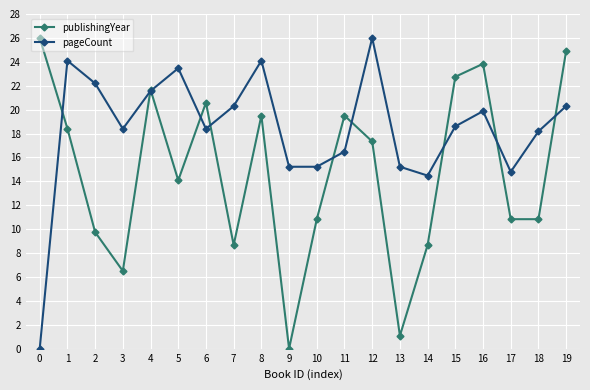

What is the highest value of the publishingYear series?

26.0